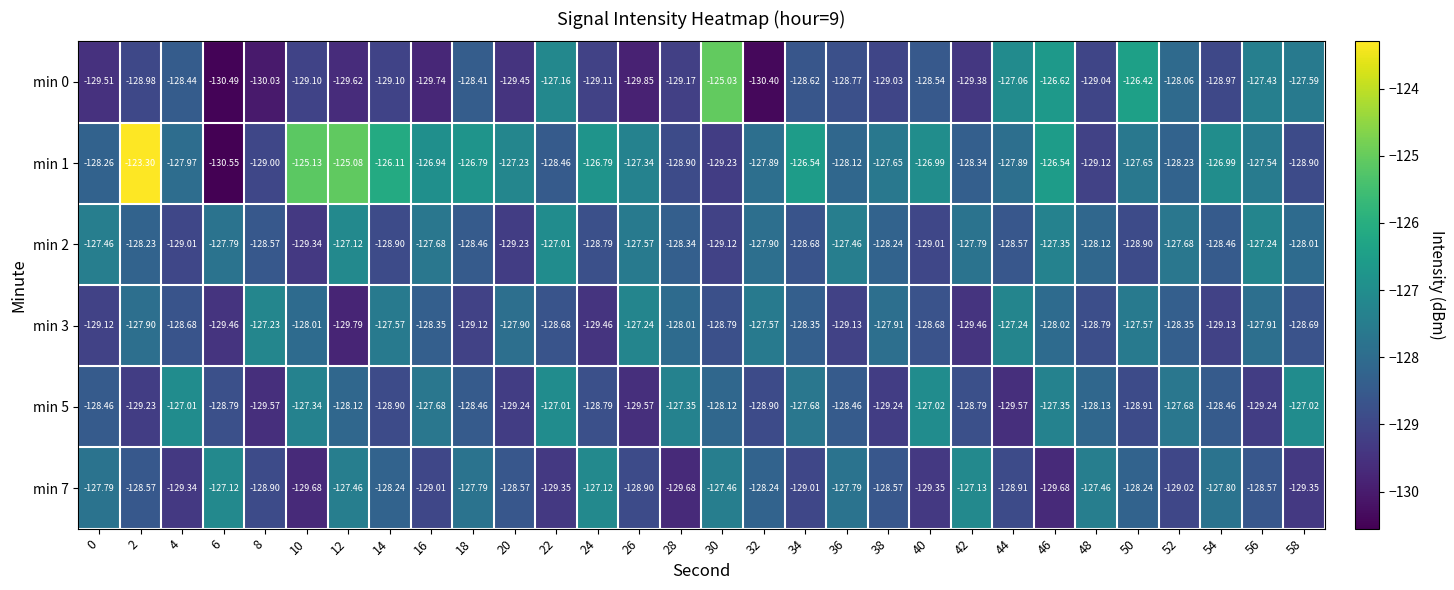

Is the value of min 2 at 22 greater than the value of min 7 at 50?

Yes